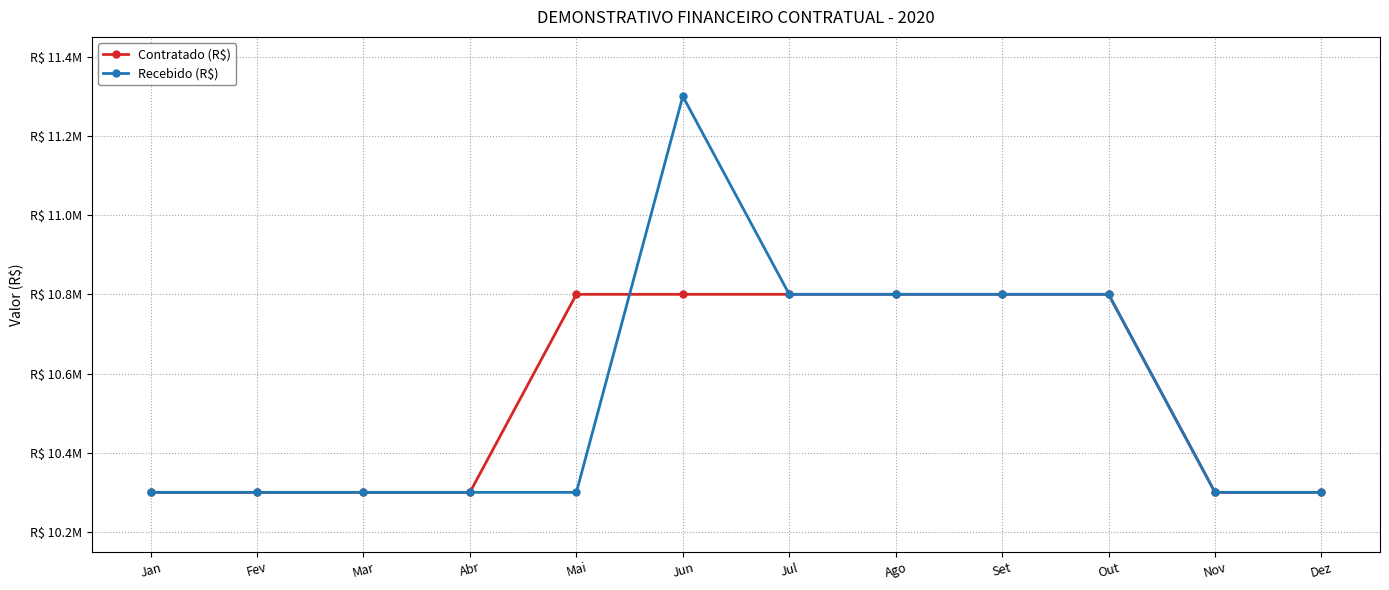

Reading right to left, extract all data points from this chart.

Contratado (R$): Dez=10300000	Nov=10300000	Out=10800000	Set=10800000	Ago=10800000	Jul=10800000	Jun=10800000	Mai=10800000	Abr=10300000	Mar=10300000	Fev=10300000	Jan=10300000
Recebido (R$): Dez=10300000	Nov=10300000	Out=10800000	Set=10800000	Ago=10800000	Jul=10800000	Jun=11300000	Mai=10300000	Abr=10300000	Mar=10300000	Fev=10300000	Jan=10300000